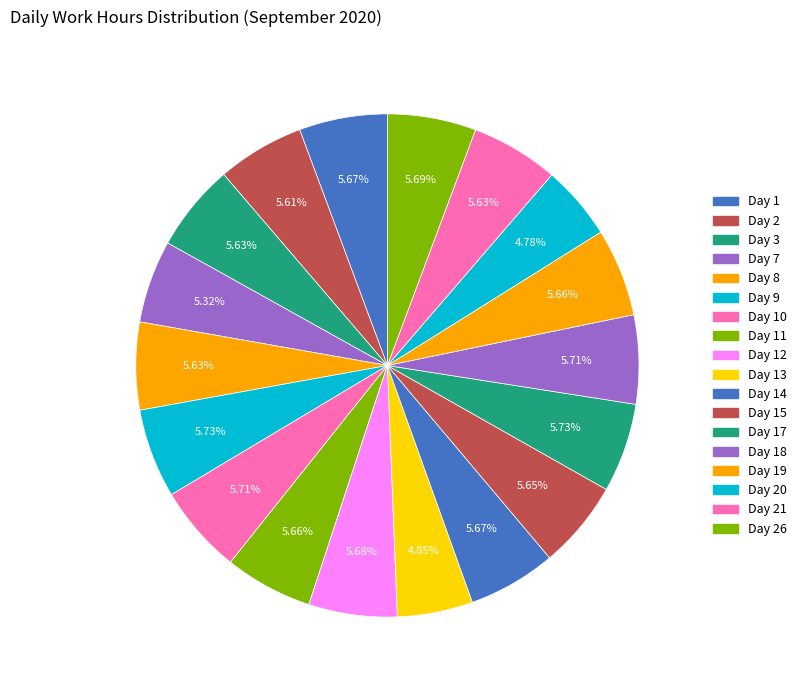

What is the smallest slice in the pie chart?

20